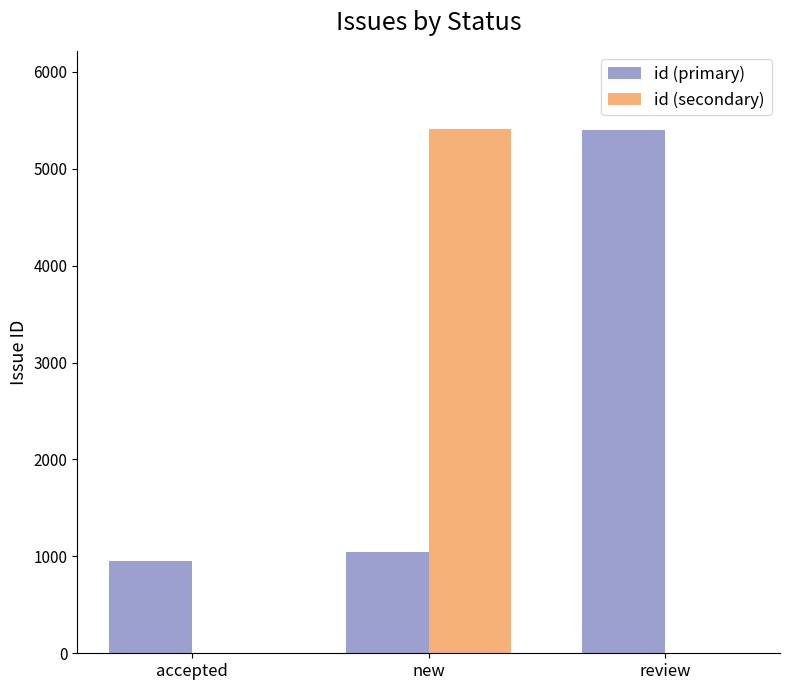

Where is id (primary) nearest to the value 3175?

new